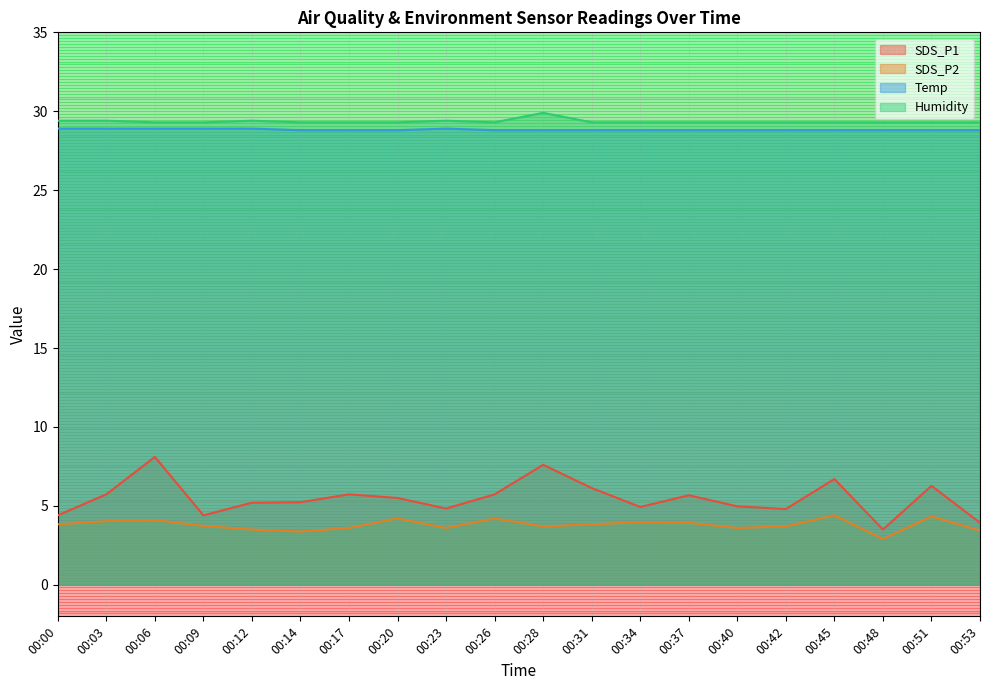

True or false: Humidity and SDS_P1 cross at least once.

False